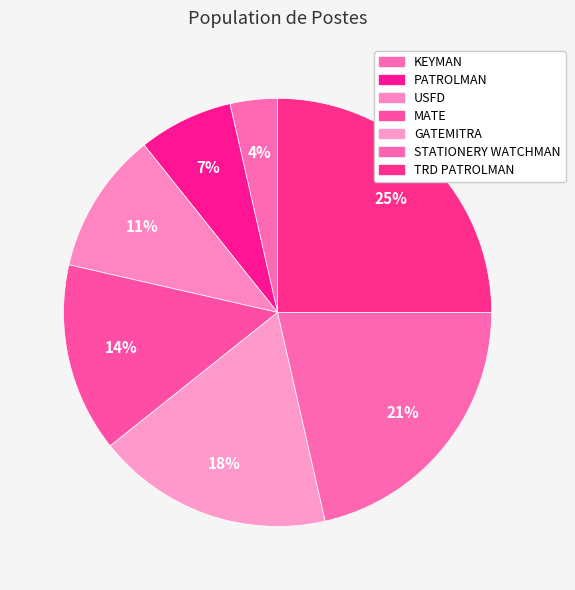

How many segments does this pie chart have?

7